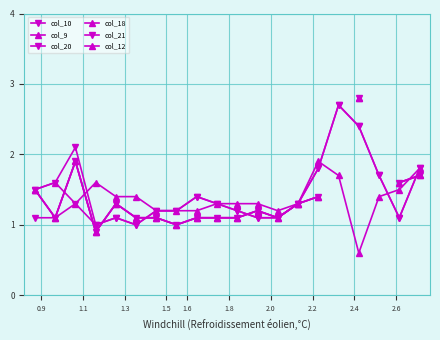

Is the value of col_9 at 14 greater than the value of col_10 at 14?

No